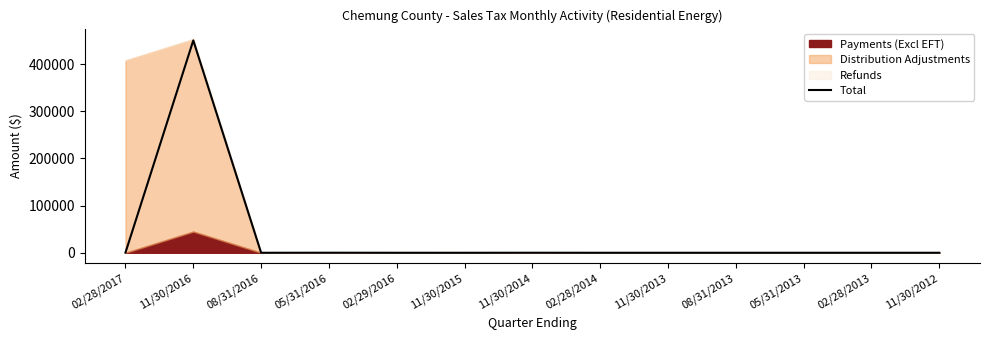

At which label does the data first exceed 0?

02/28/2017